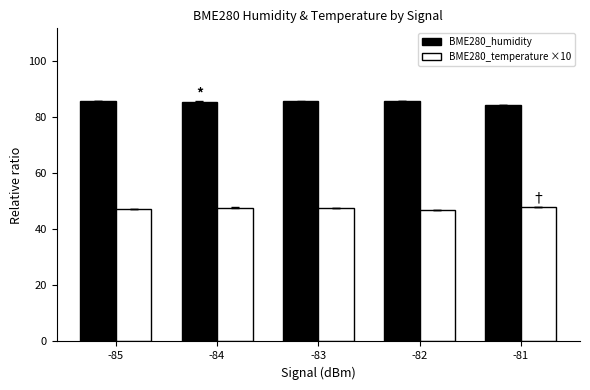

What is the sum of all BME280_humidity values?

427.2